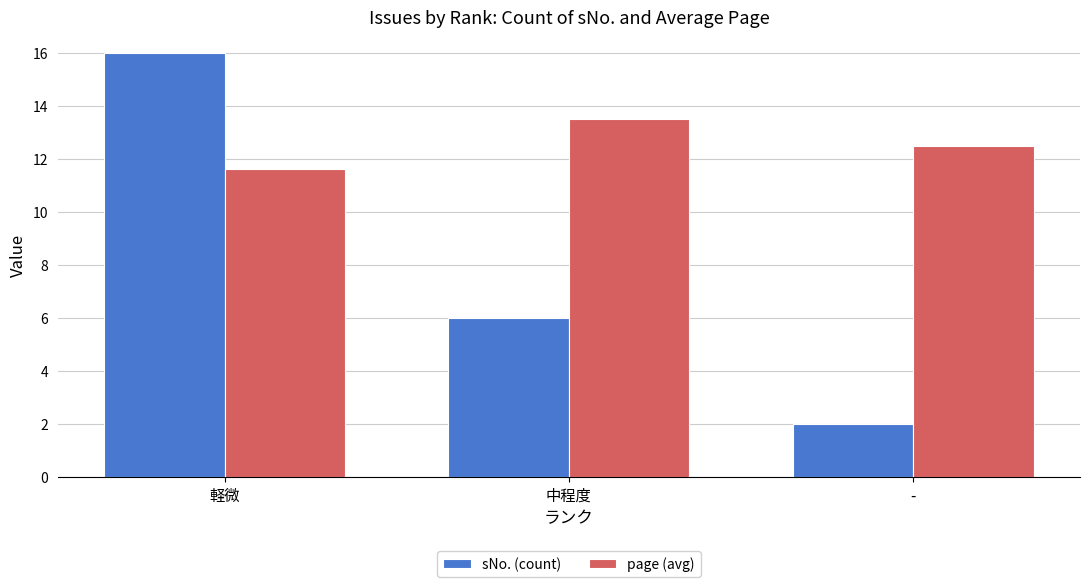

Rank the series at 中程度 from highest to lowest value.

page (avg), sNo. (count)